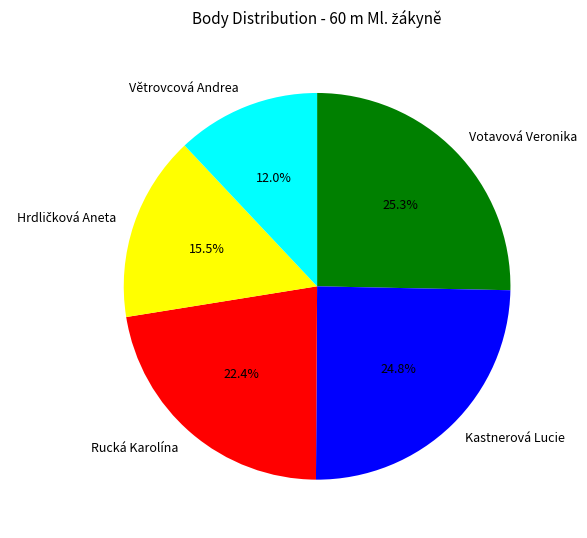

To the nearest percent, what is the combined percentage of Kastnerová Lucie and Rucká Karolína?

47%